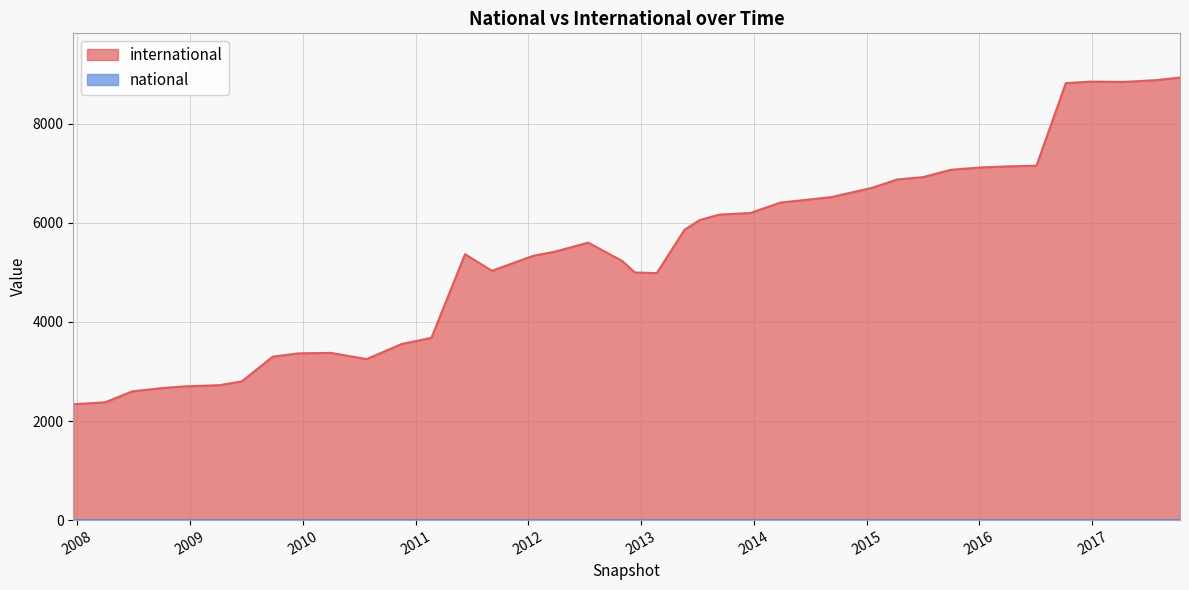

What are all the series names shown in the legend?

international, national